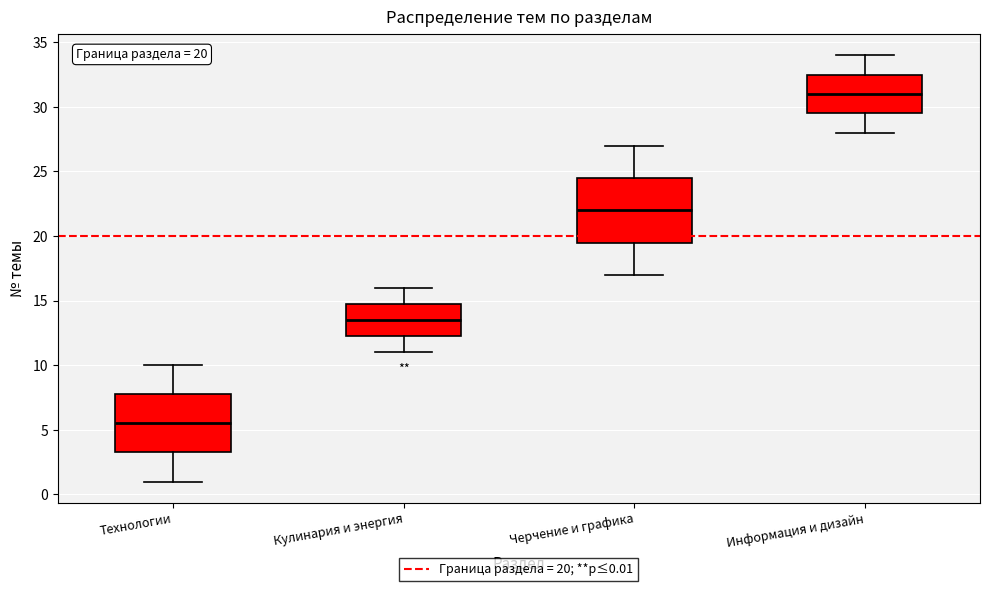

Which box's median line is the lowest?

Технологии